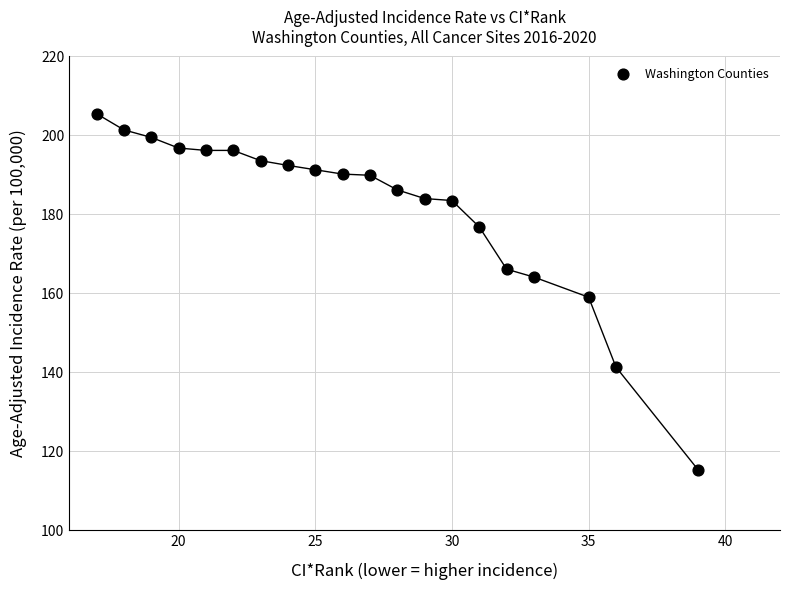

What is the range of Y values (max minus min)?

90.2